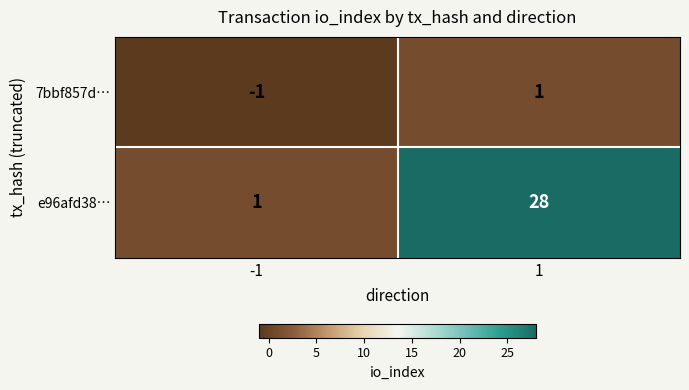

What is the sum of the e96afd38… values at 1 and -1?

29